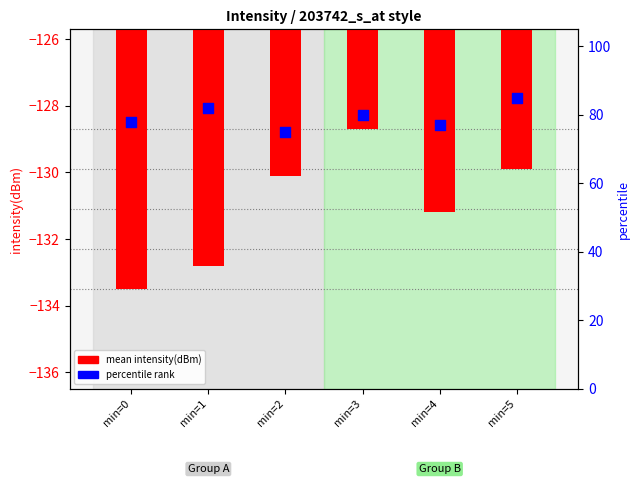

Which series reaches the maximum Y coordinate?

percentile rank